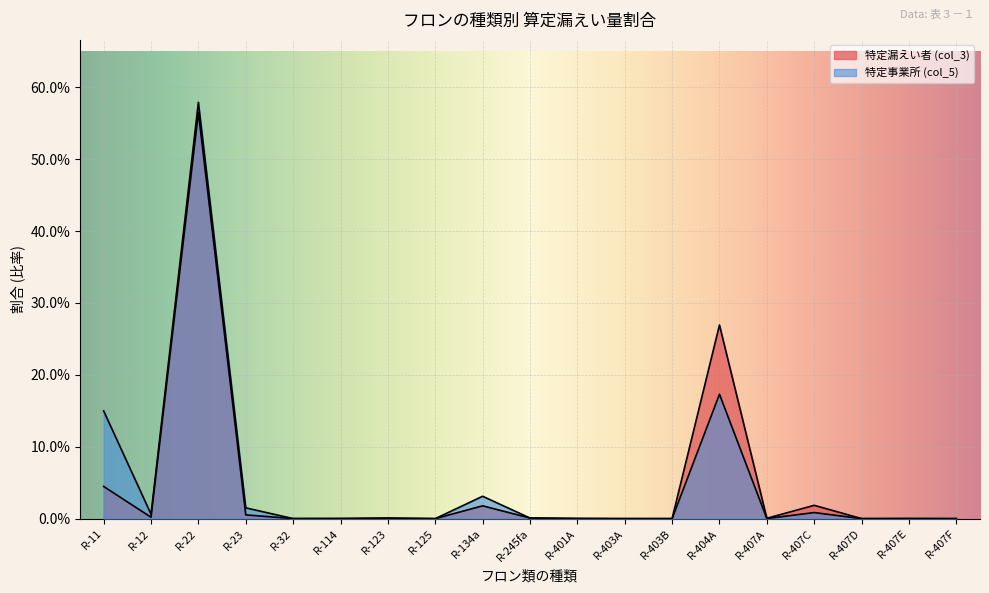

What is the label of the 3rd point from the right?

R-407D